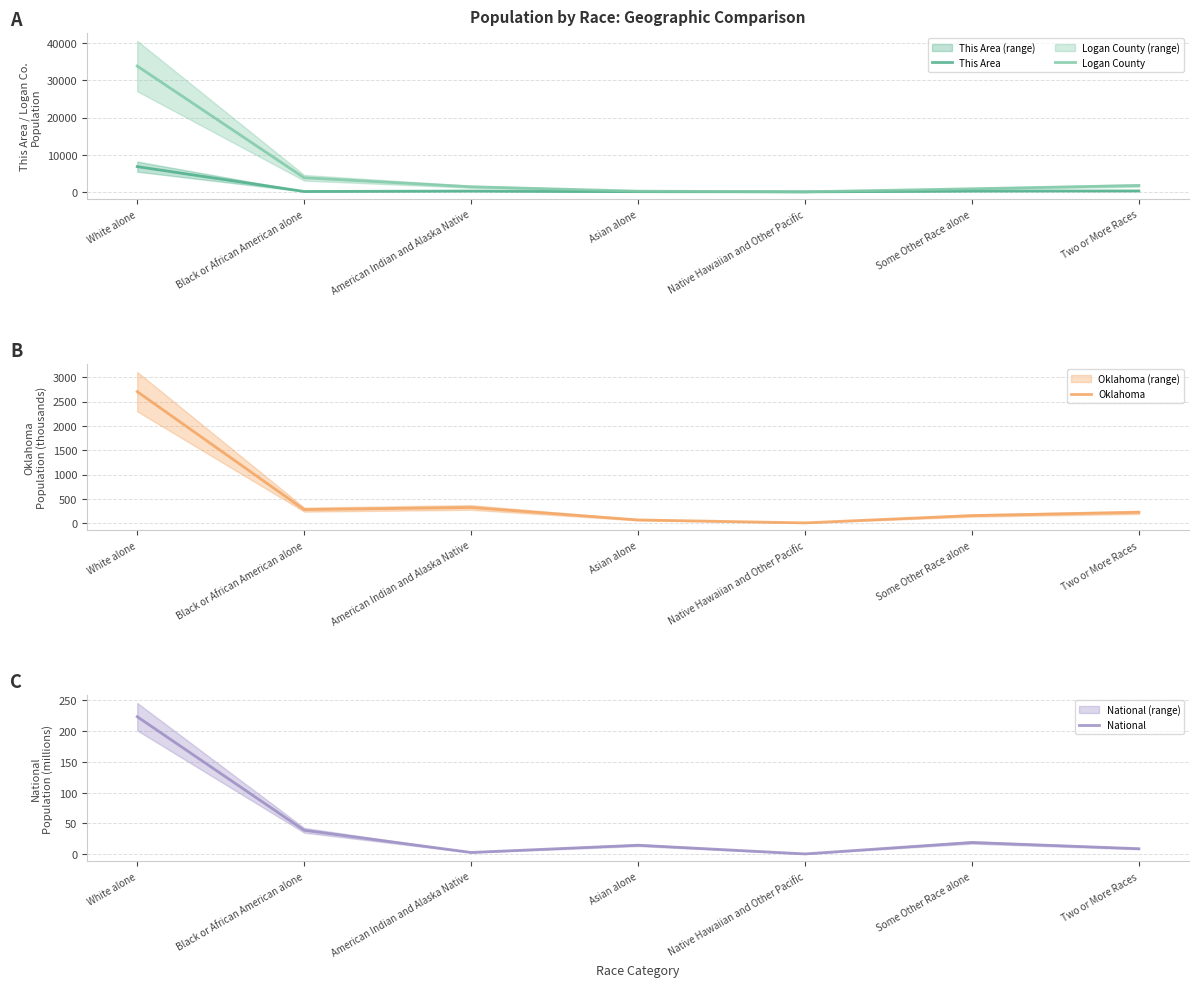

Is it true that National equals 9.0 at Two or More Races?

True